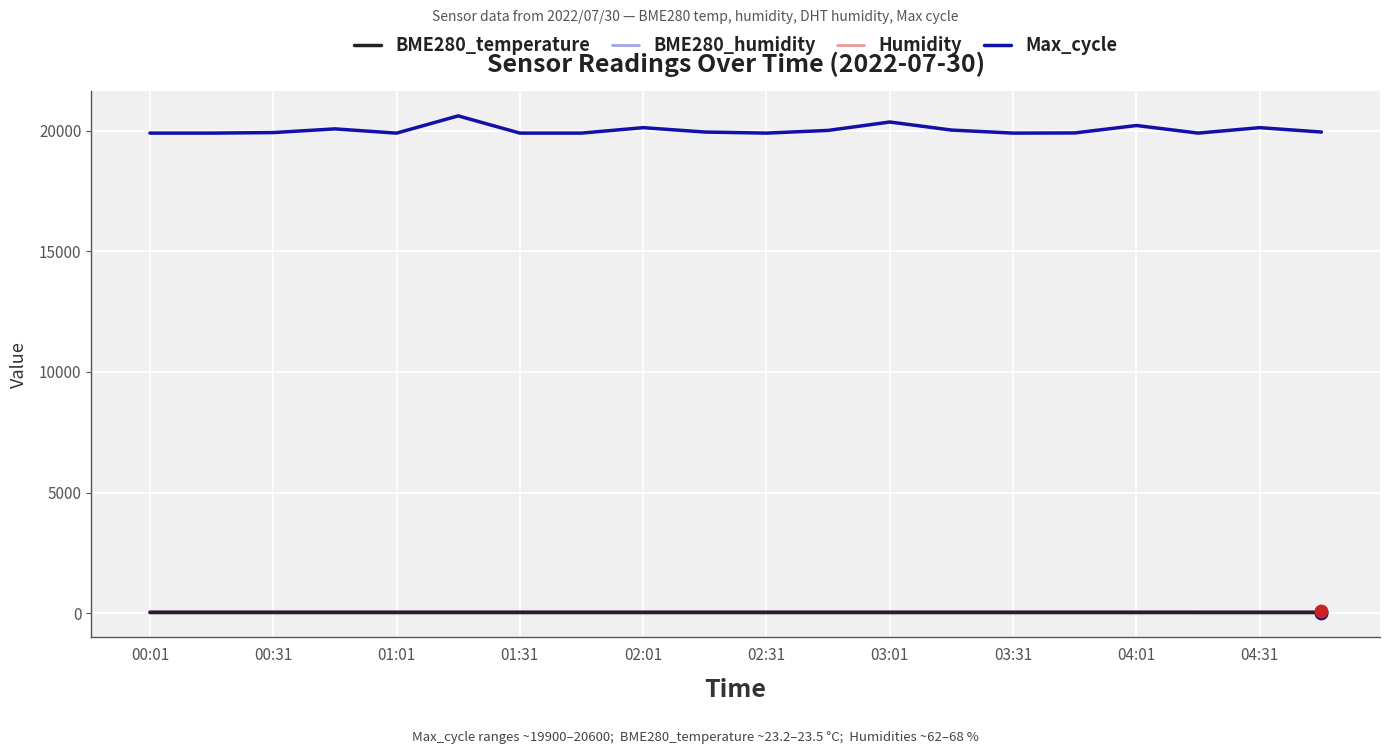

At how many categories does at least one series exceed 7082?

20